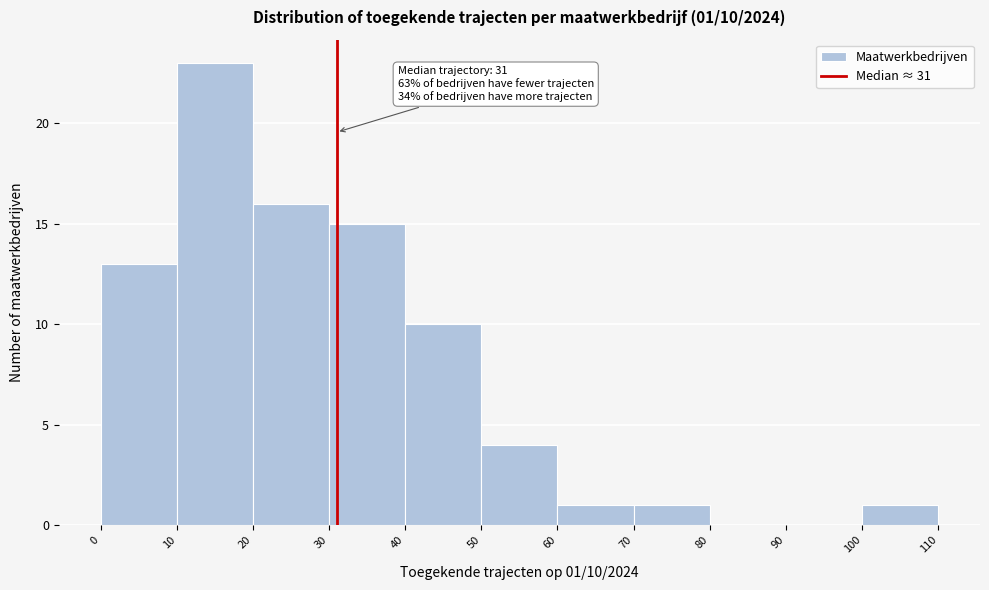

Which range on the x-axis has the tallest bar?

10 to 20